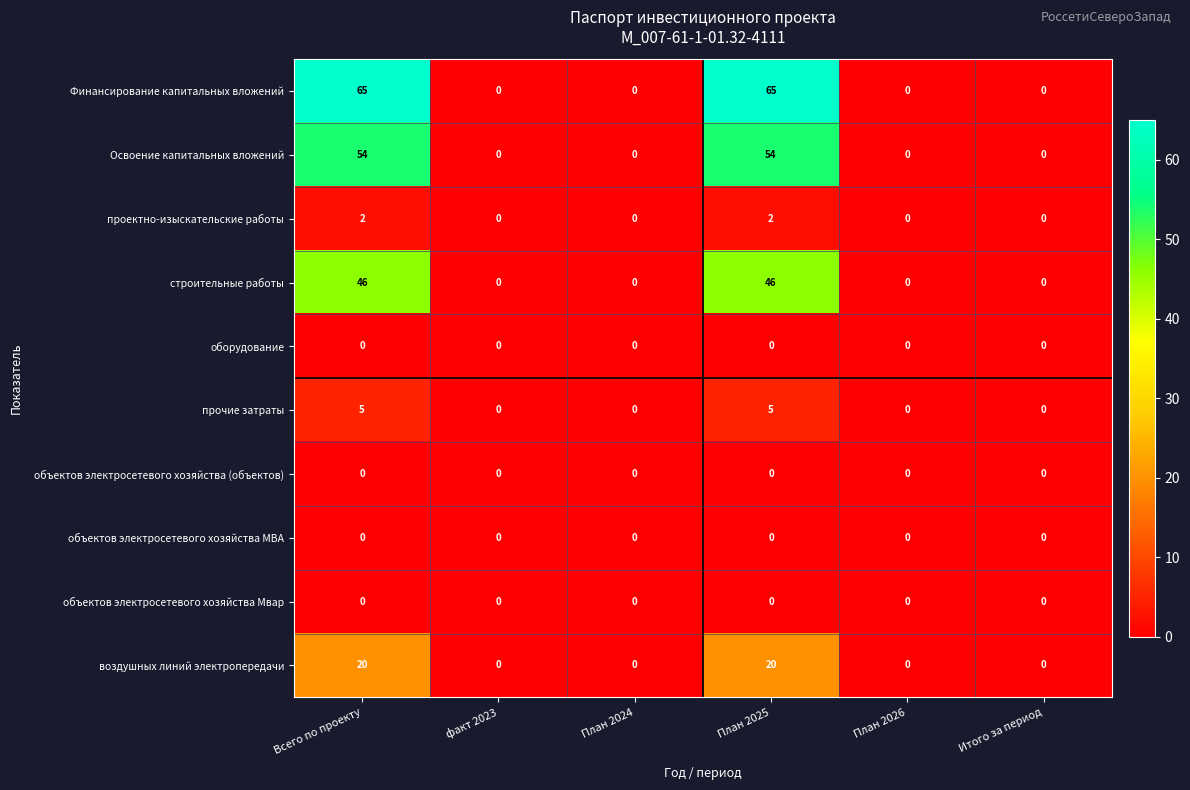

Which series has the largest range (max minus min)?

Финансирование капитальных вложений